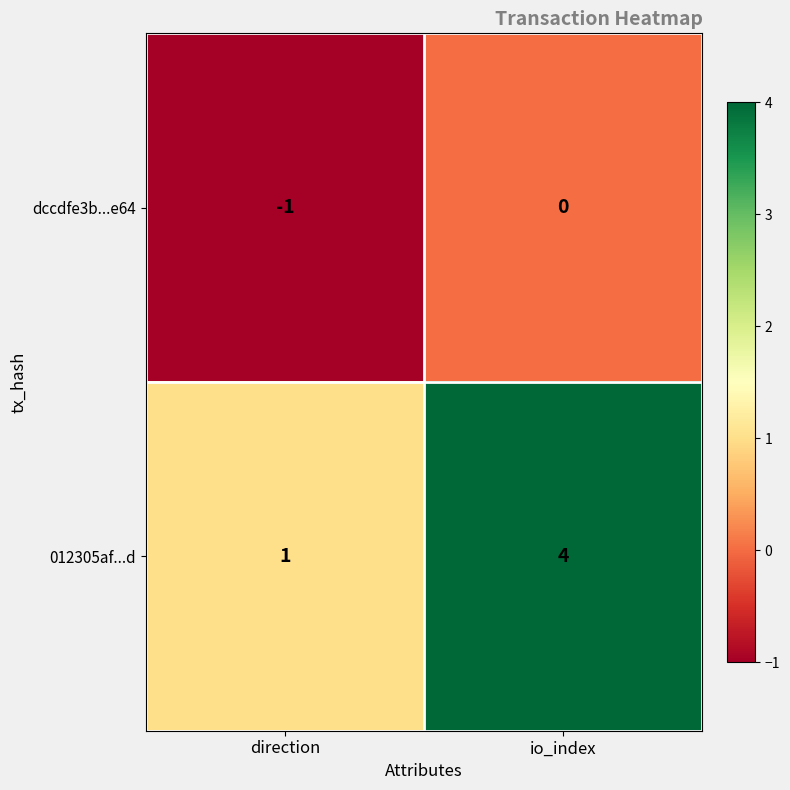

What is the maximum value shown in the chart?

4